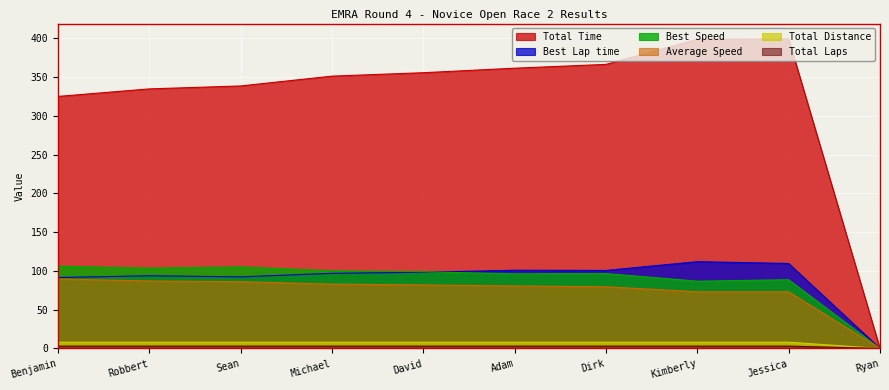

True or false: Total Time and Best Lap time cross at least once.

False